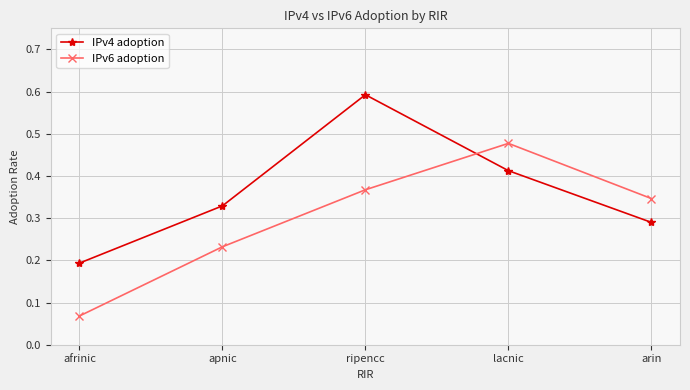

What is the label of the 1st point from the right?

arin